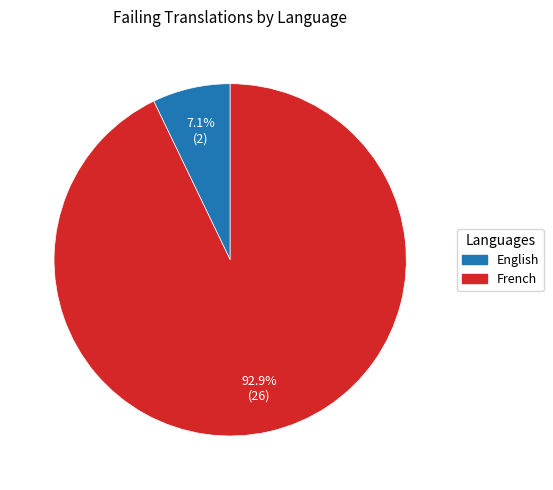

To the nearest percent, what is the average slice percentage?

50%